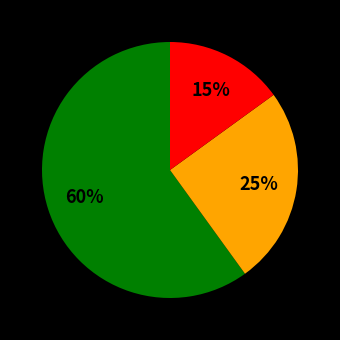

To the nearest percent, what is the difference between the largest and smallest slice percentages?

45%